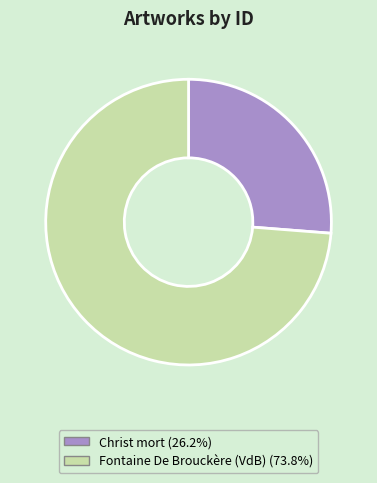

What is the largest slice in the pie chart?

Fontaine De Brouckère (VdB)